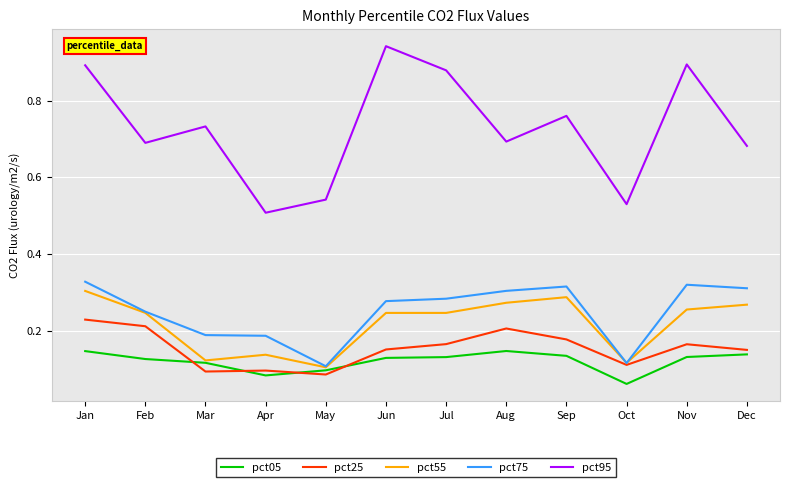

True or false: pct25 and pct05 intersect in this chart.

True